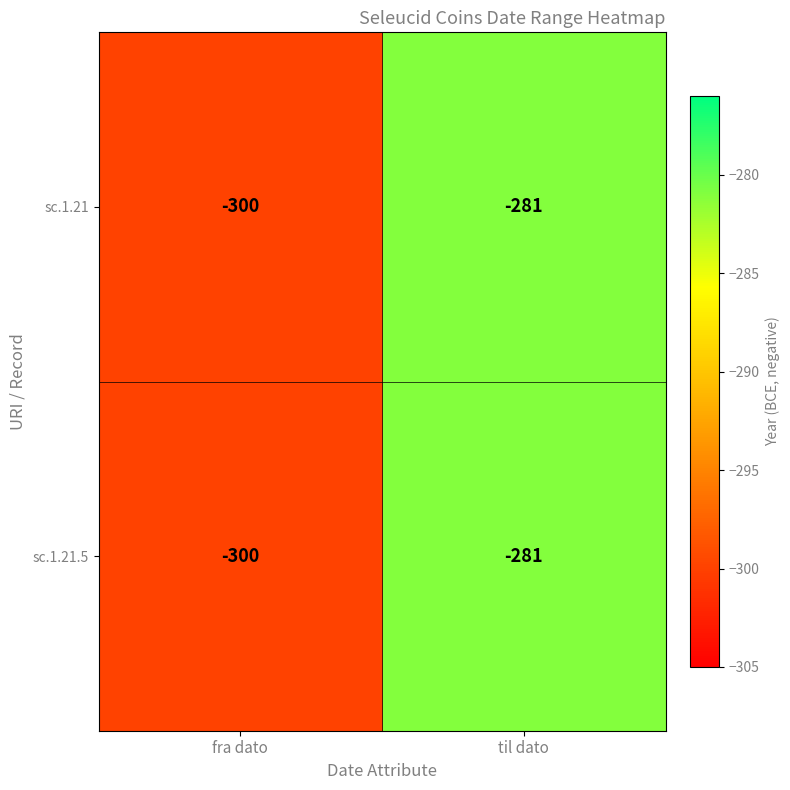

What is the difference between the sc.1.21.5 values at fra dato and til dato?

19